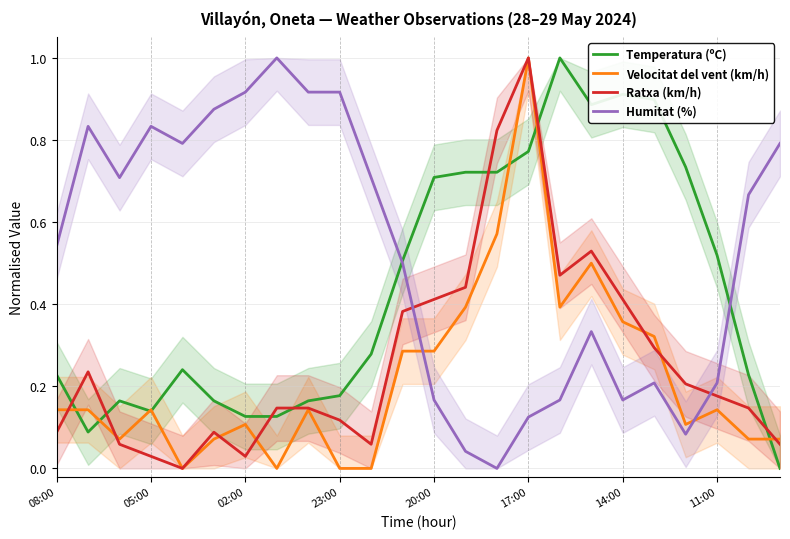

The Humitat (%) series shows 1.6 at 8. True or false?

False